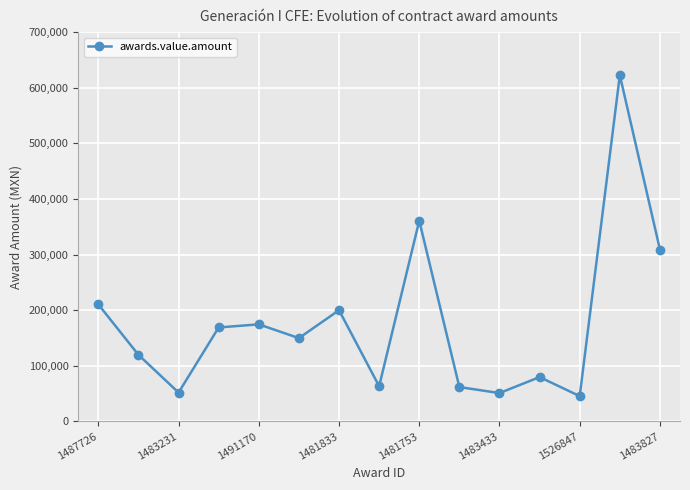

What is the average value?

177944.5